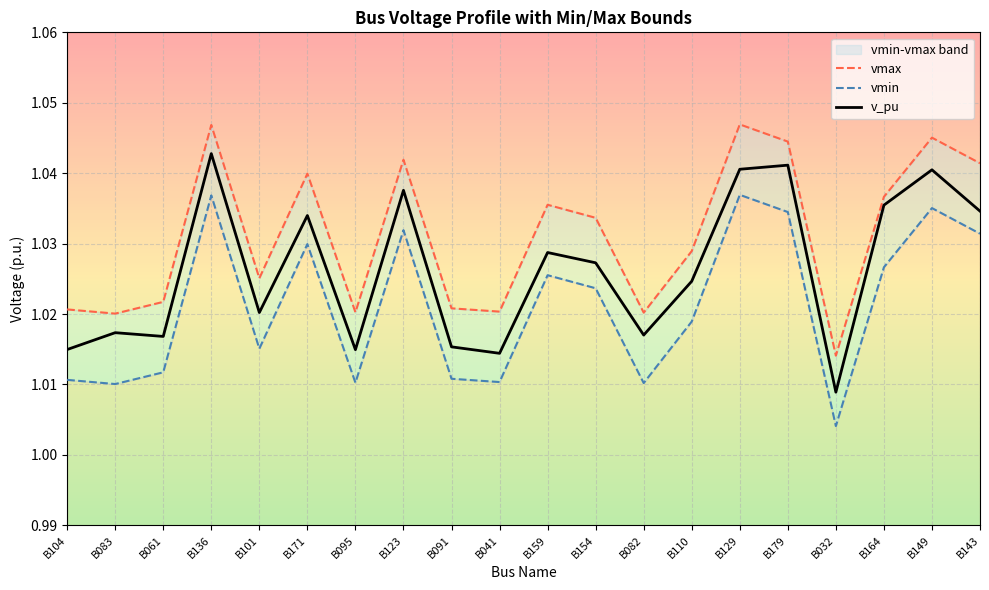

True or false: v_pu has a value of 1.0 at B041.

True